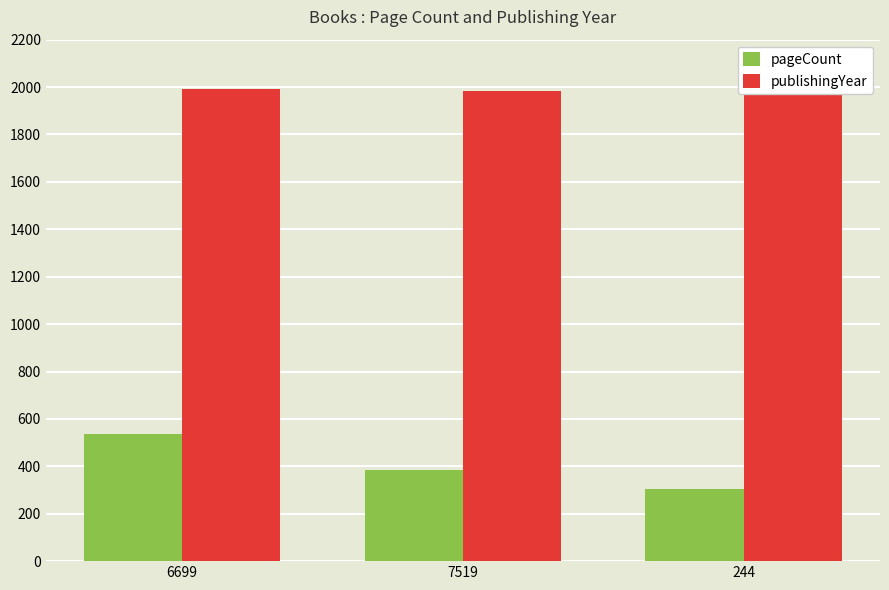

Which series has the widest spread of values?

pageCount